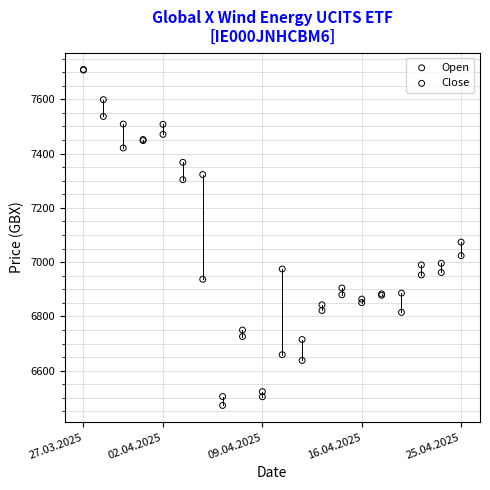

Across all series, what Y value is closest to 7091?

7074